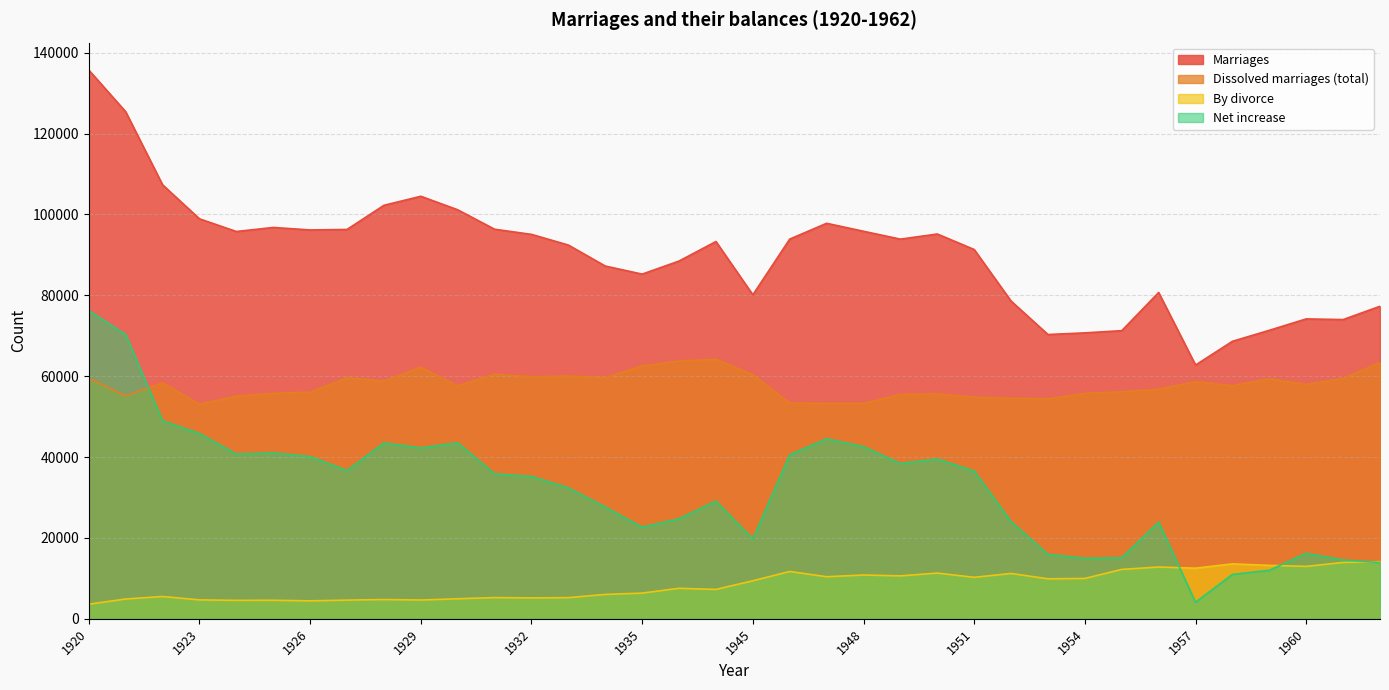

How many lines are shown in the chart?

4